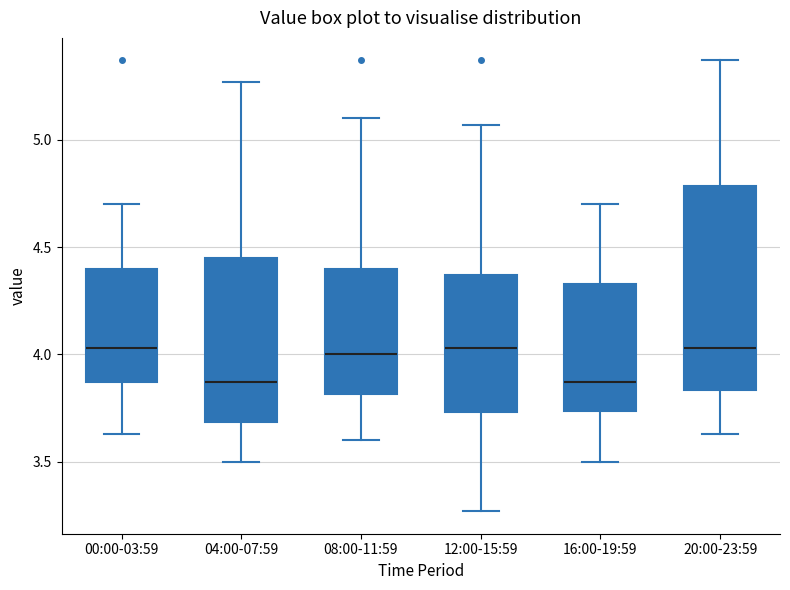

Reading left to right, transcribe this box plot: for each box, give where its median line is, the range the box spans, and where its two whiskers end, as read against the y-axis. The values are not printed on the chart, so give them approximately, as read against the axis.

00:00-03:59: median 4.05, box 3.85 to 4.40, whiskers 3.65 to 4.70
04:00-07:59: median 3.85, box 3.70 to 4.45, whiskers 3.50 to 5.25
08:00-11:59: median 4.00, box 3.80 to 4.40, whiskers 3.60 to 5.10
12:00-15:59: median 4.05, box 3.75 to 4.35, whiskers 3.25 to 5.05
16:00-19:59: median 3.85, box 3.75 to 4.35, whiskers 3.50 to 4.70
20:00-23:59: median 4.05, box 3.85 to 4.80, whiskers 3.65 to 5.35